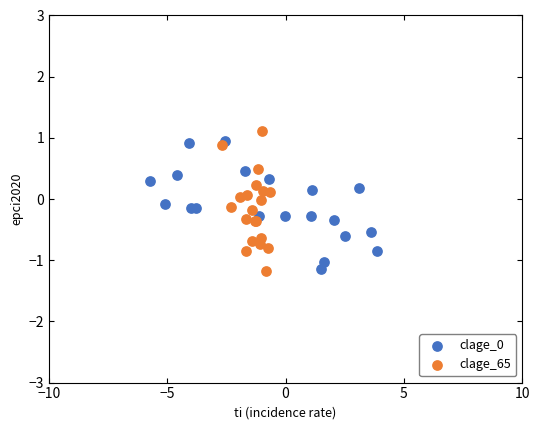

Which series contains the highest Y value?

clage_65